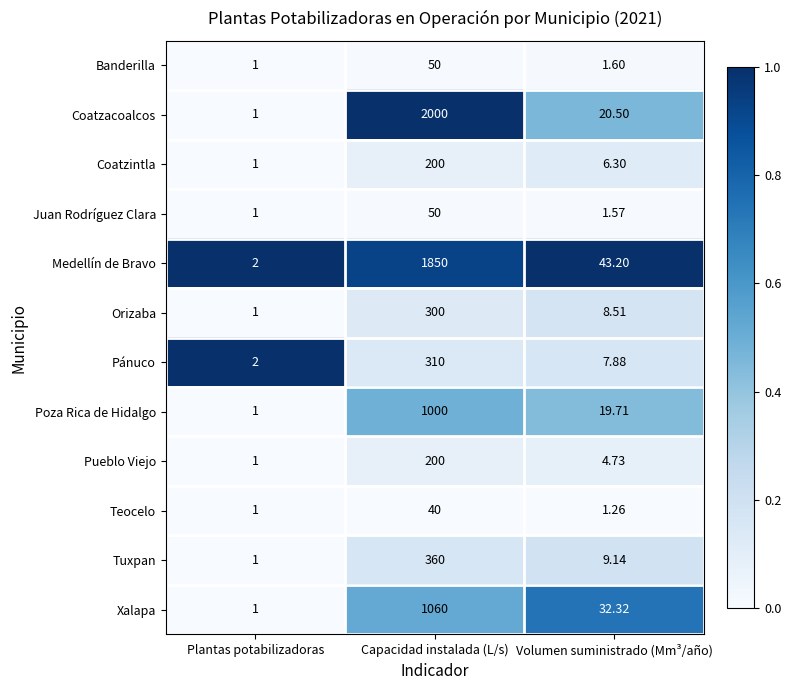

At which category is the sum across all series the highest?

Capacidad instalada (L/s)